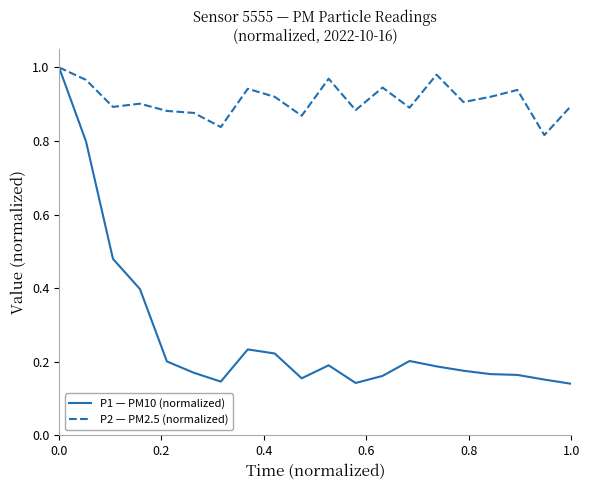

Which series has the widest spread of values?

P1 — PM10 (normalized)